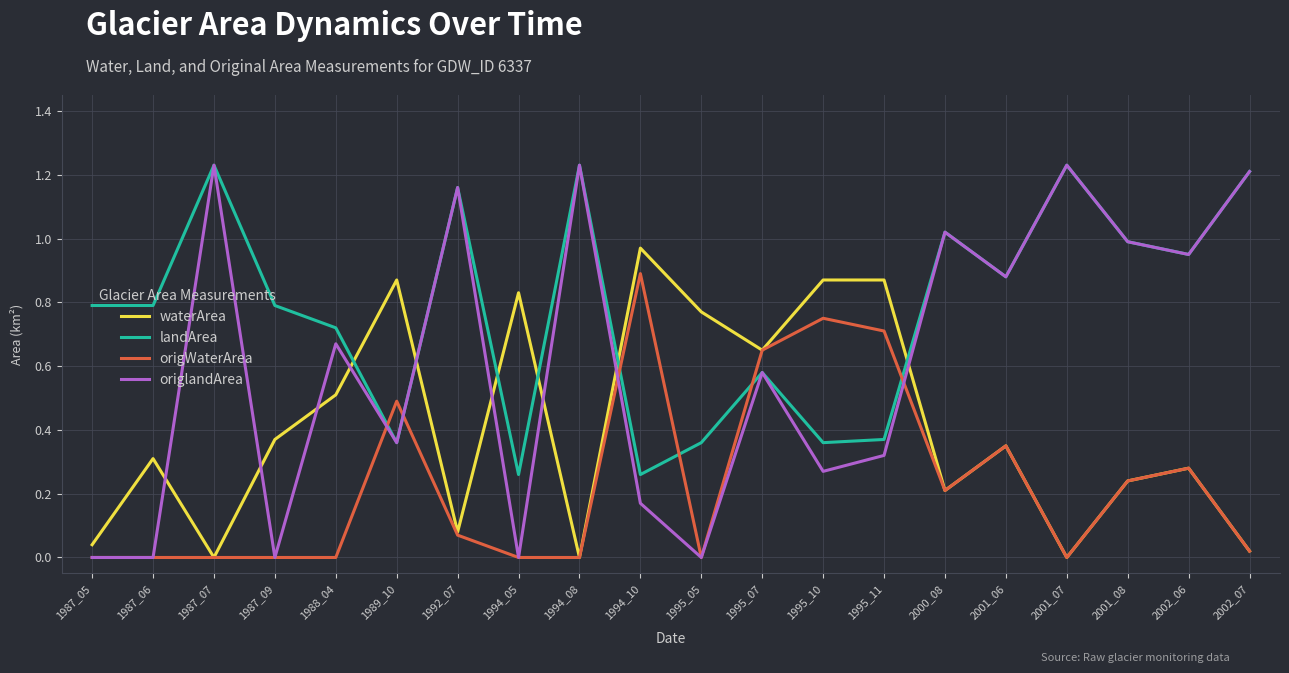

After their last crossing, which series has the higher values: origWaterArea or origlandArea?

origlandArea